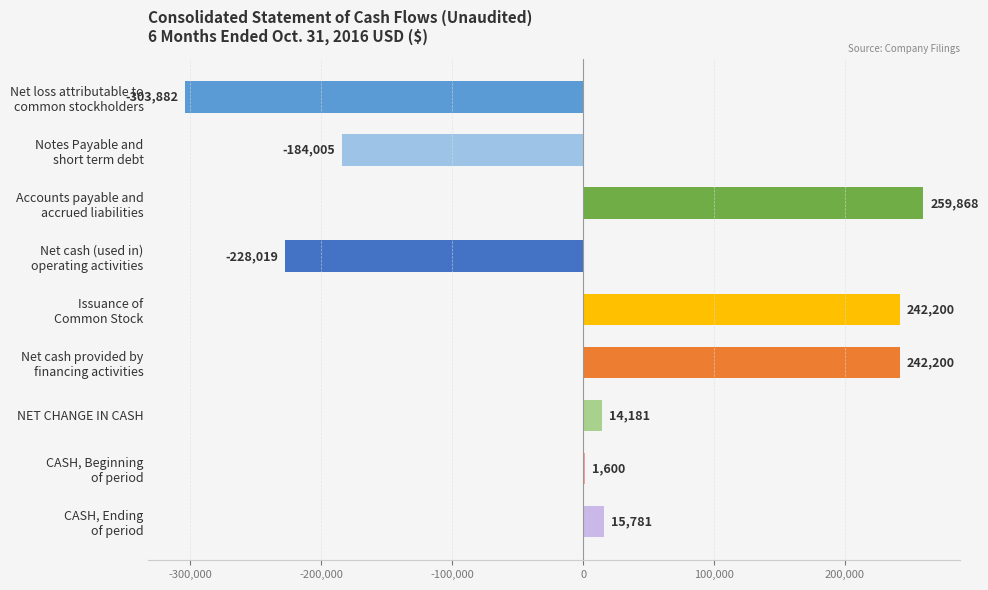

Is it true that the value at NET CHANGE IN CASH is 14181?

True